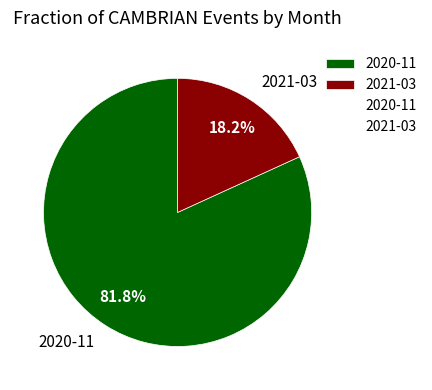

Is there any slice that represents more than half of the pie?

Yes